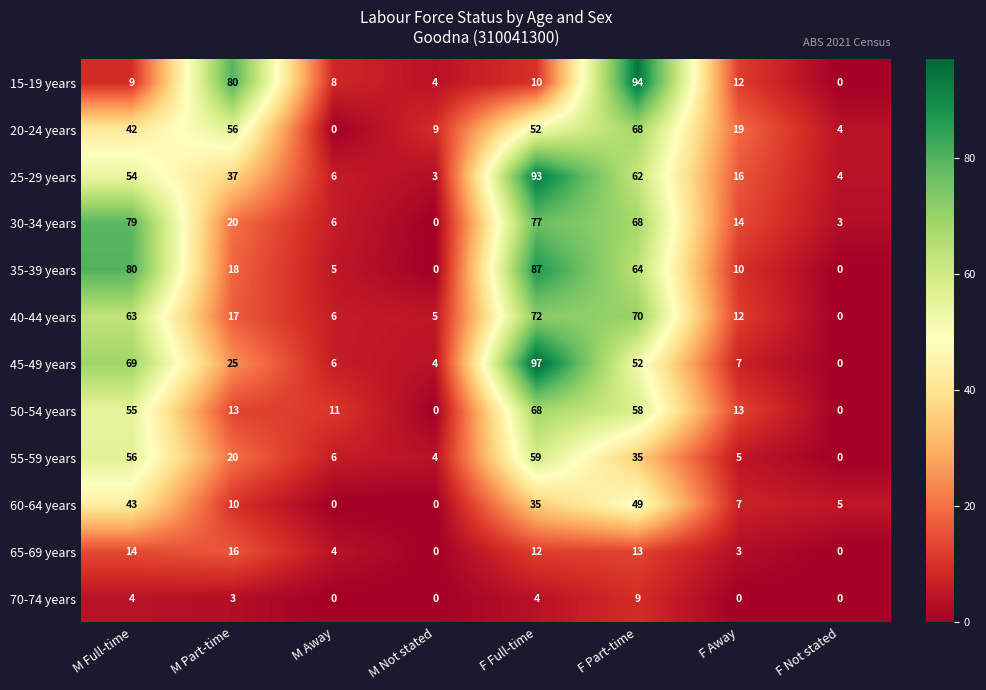

What is the total value across all series at F Away?

118